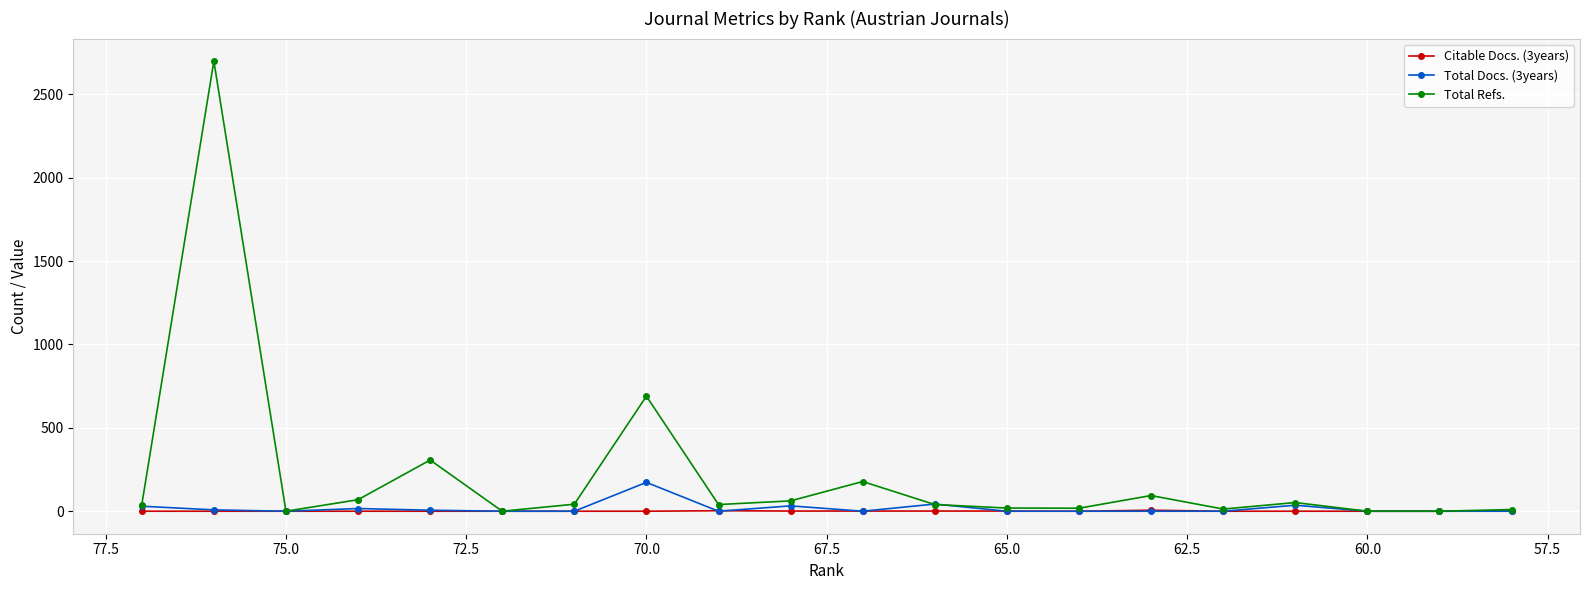

What are all the series names shown in the legend?

Citable Docs. (3years), Total Docs. (3years), Total Refs.